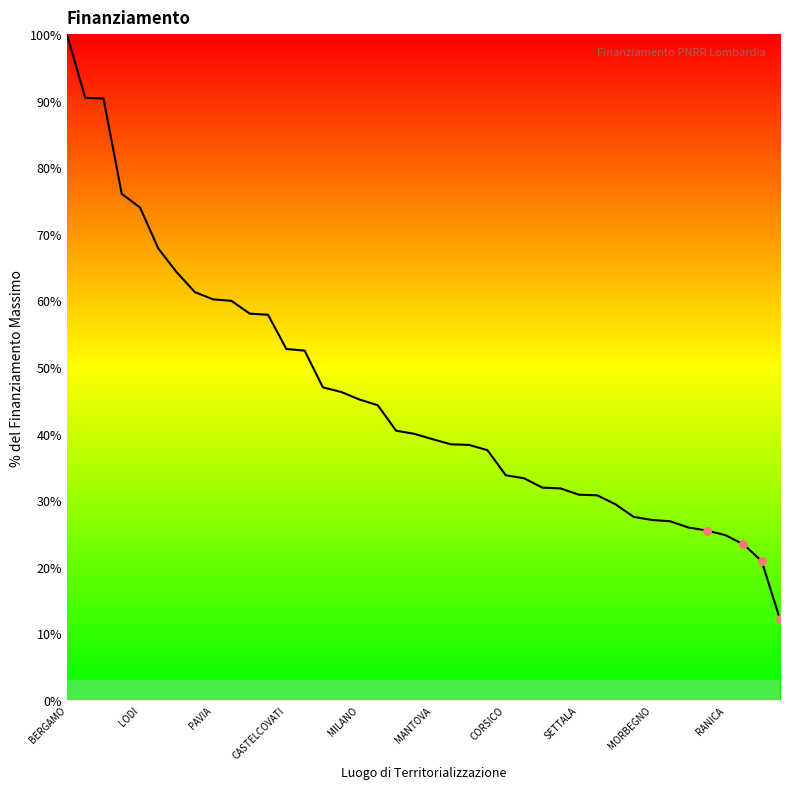

What is the greatest value displayed?

100.0